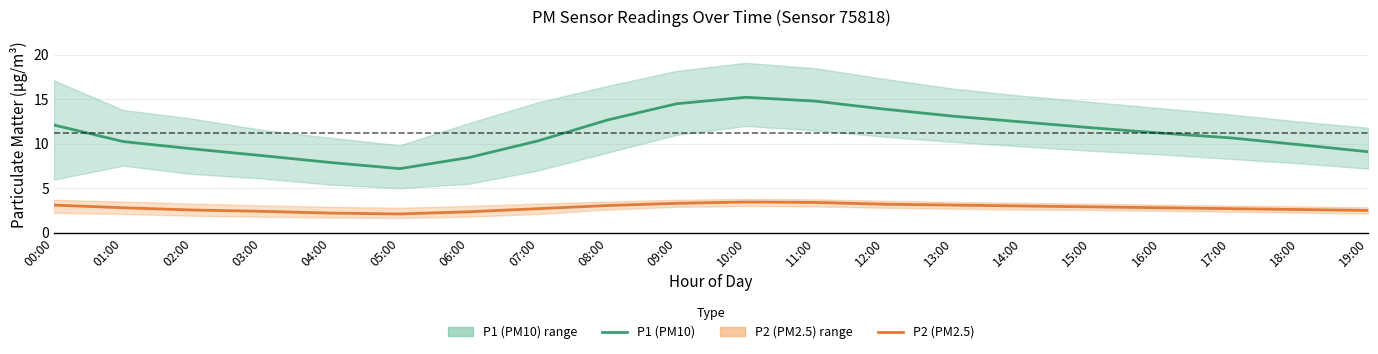

True or false: P1 (PM10) and P2 (PM2.5) cross at least once.

False